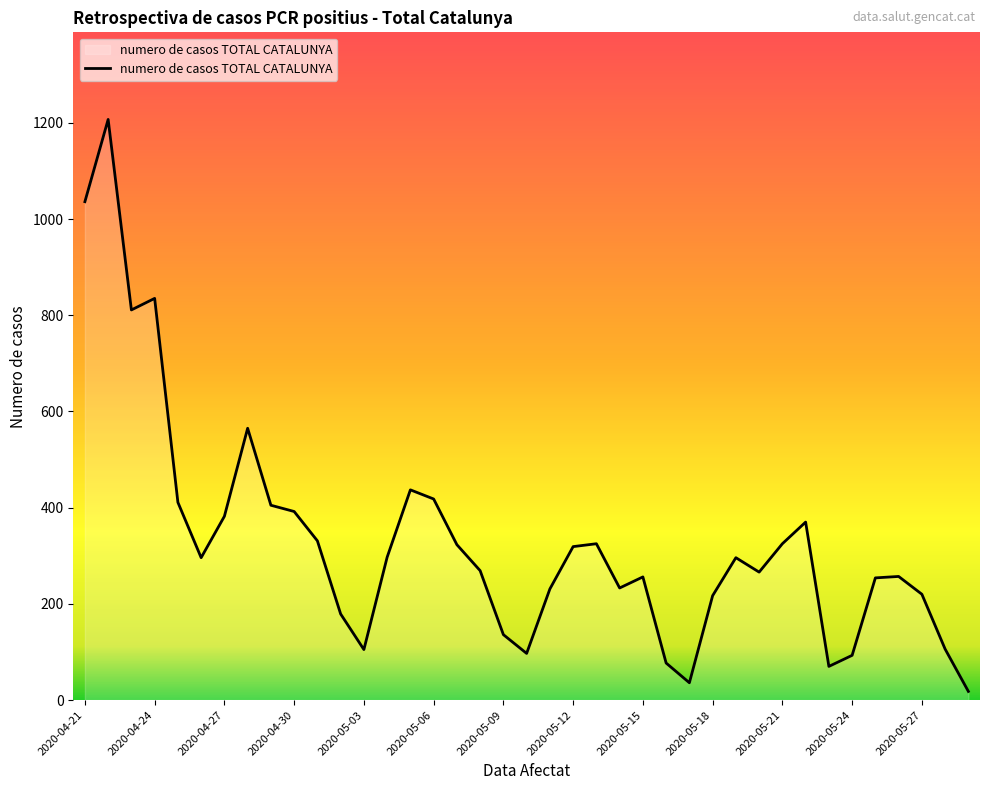

What is the maximum value shown in the chart?

1207